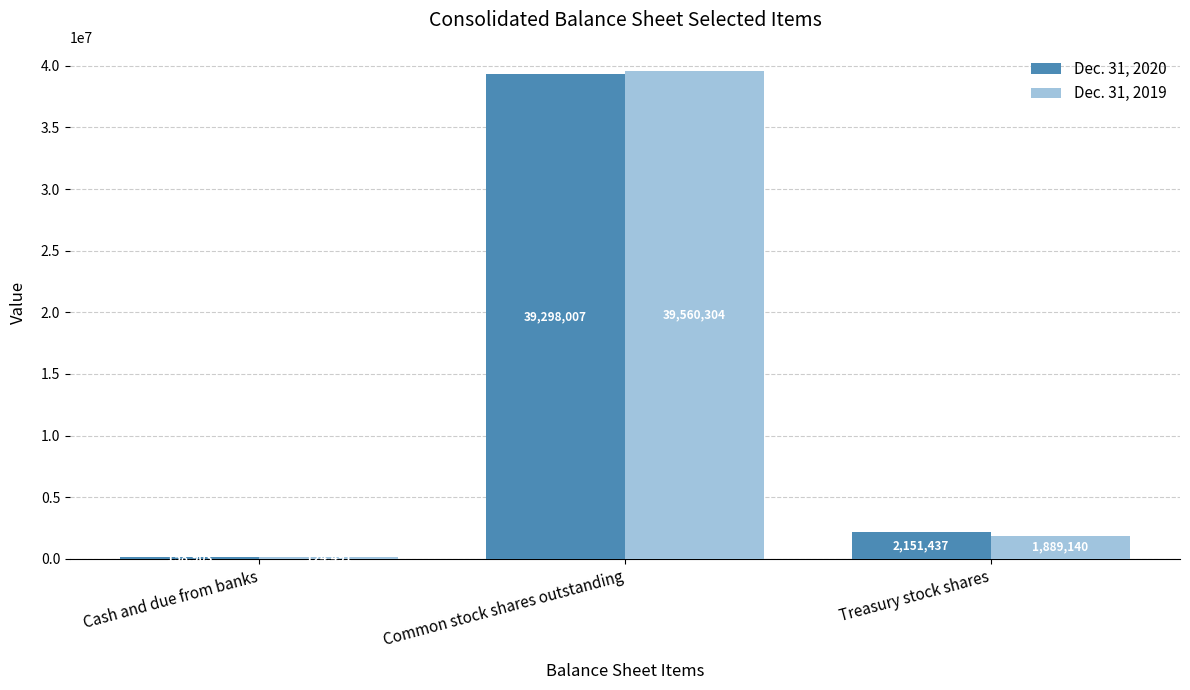

Reading right to left, transcribe all the data shown in this chart.

Dec. 31, 2020: 2151437	39298007	158903
Dec. 31, 2019: 1889140	39560304	124491